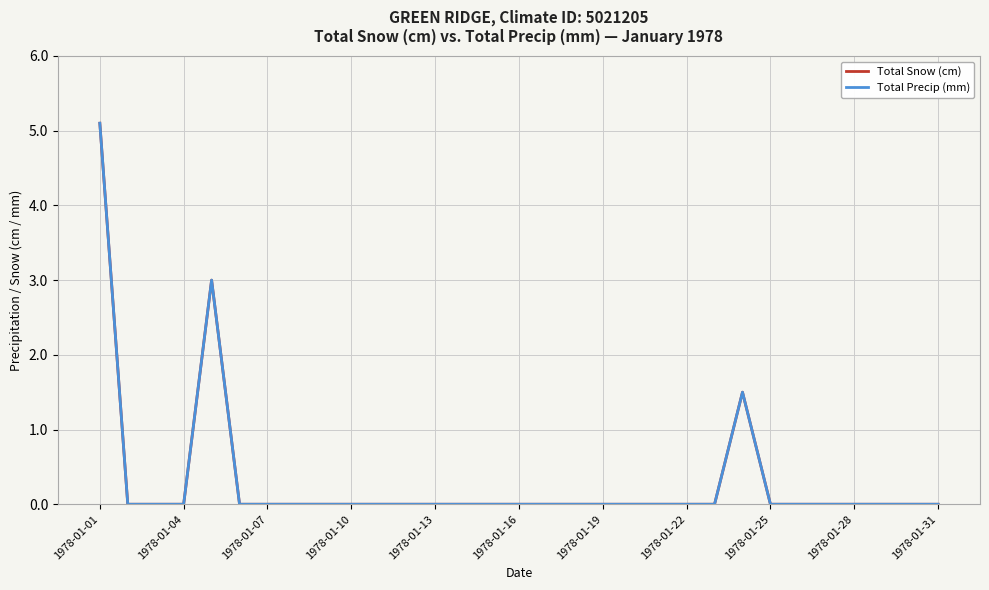

Does the chart display data point markers on the line(s)?

No